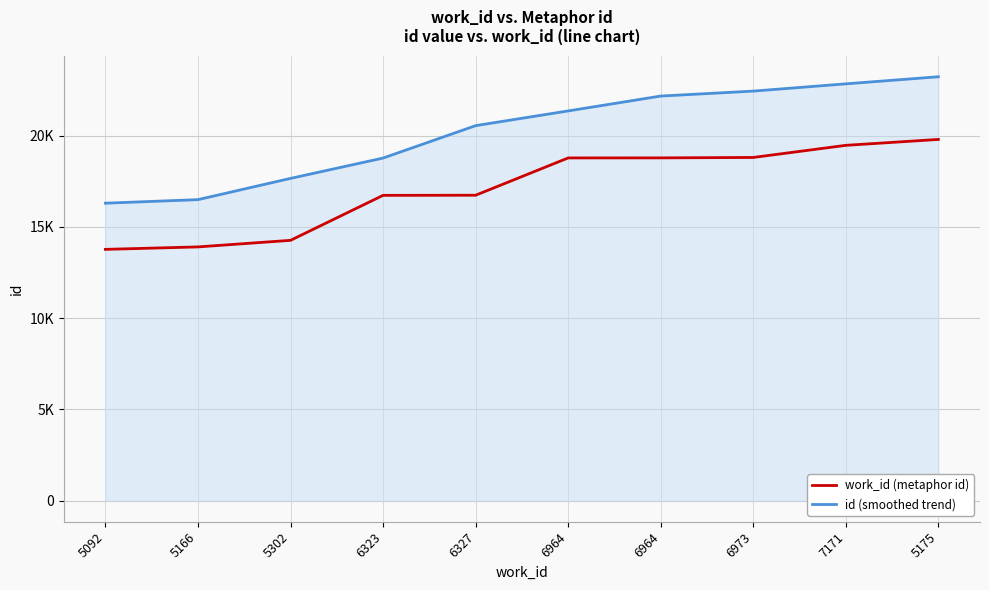

At which label does work_id (metaphor id) reach its minimum?

5092